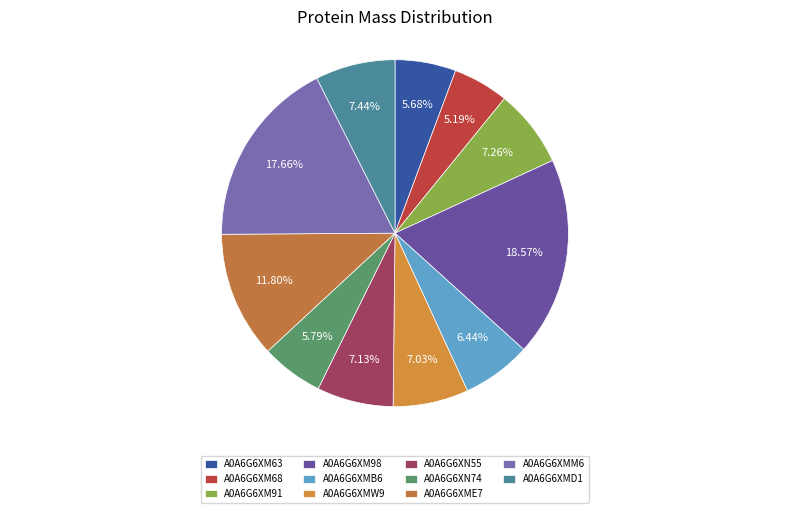

Is there any slice that represents more than half of the pie?

No